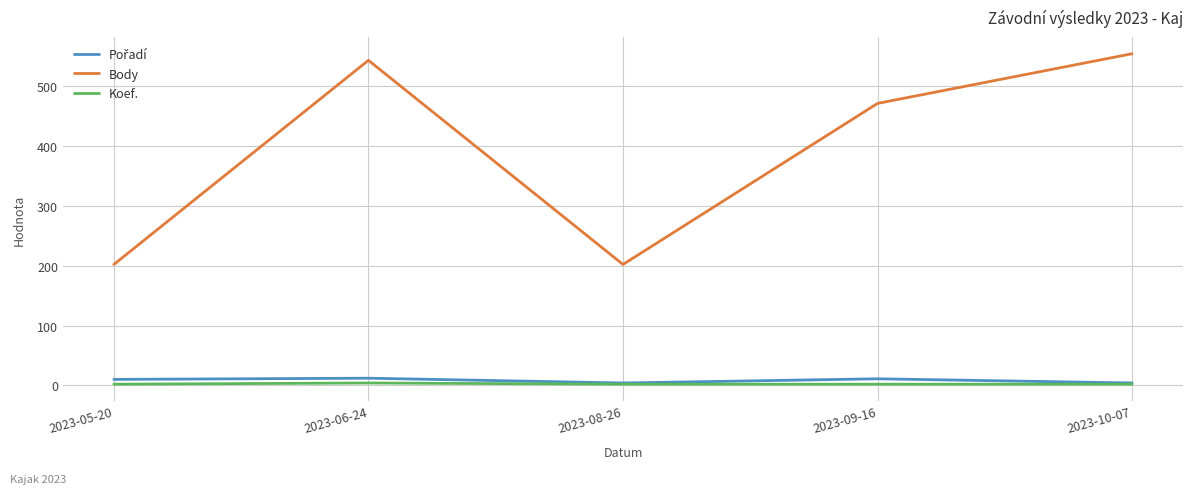

True or false: Body has more than 2 interior local peaks.

False